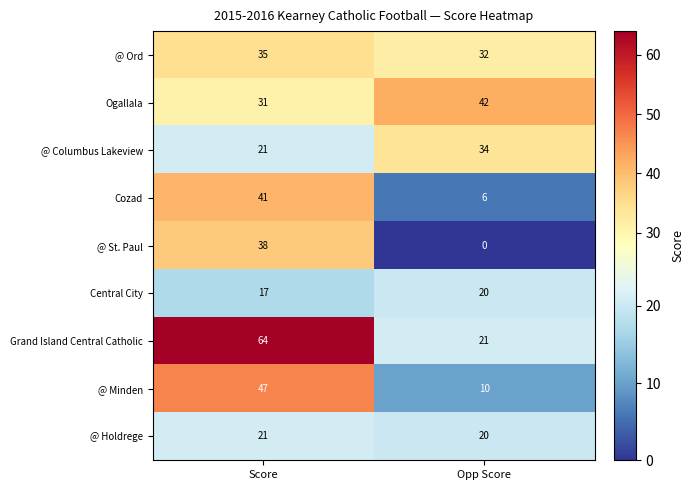

Between Score and Opp Score, which series saw the biggest shift?

Grand Island Central Catholic